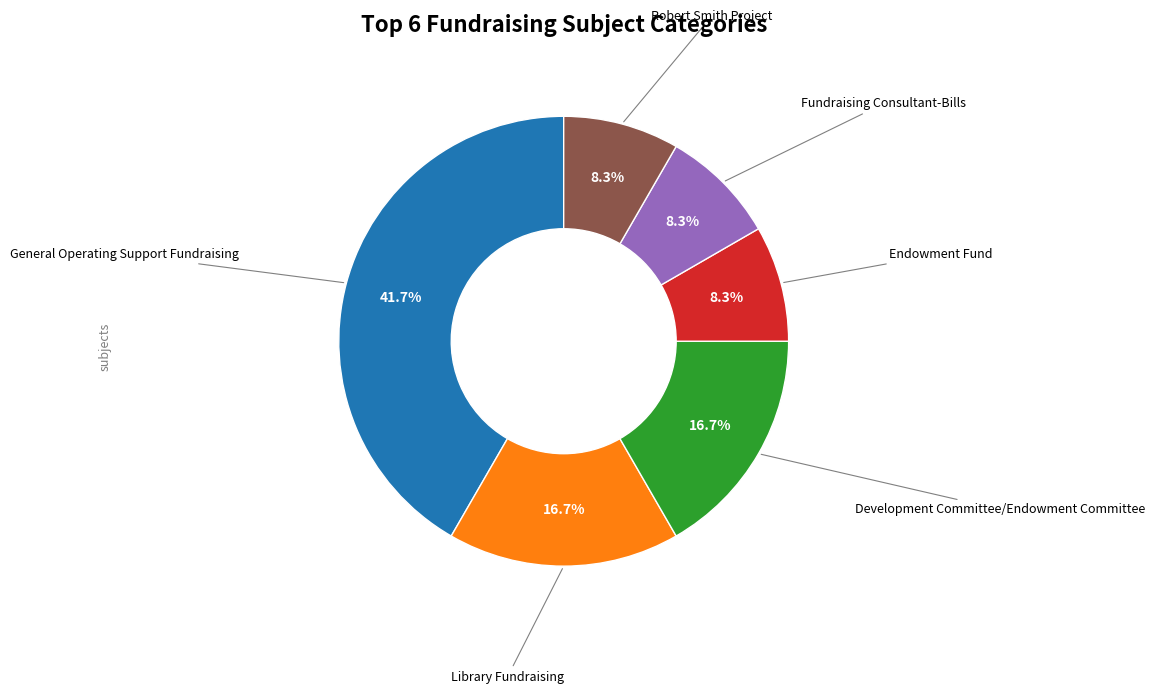

Does any single category account for the majority?

No